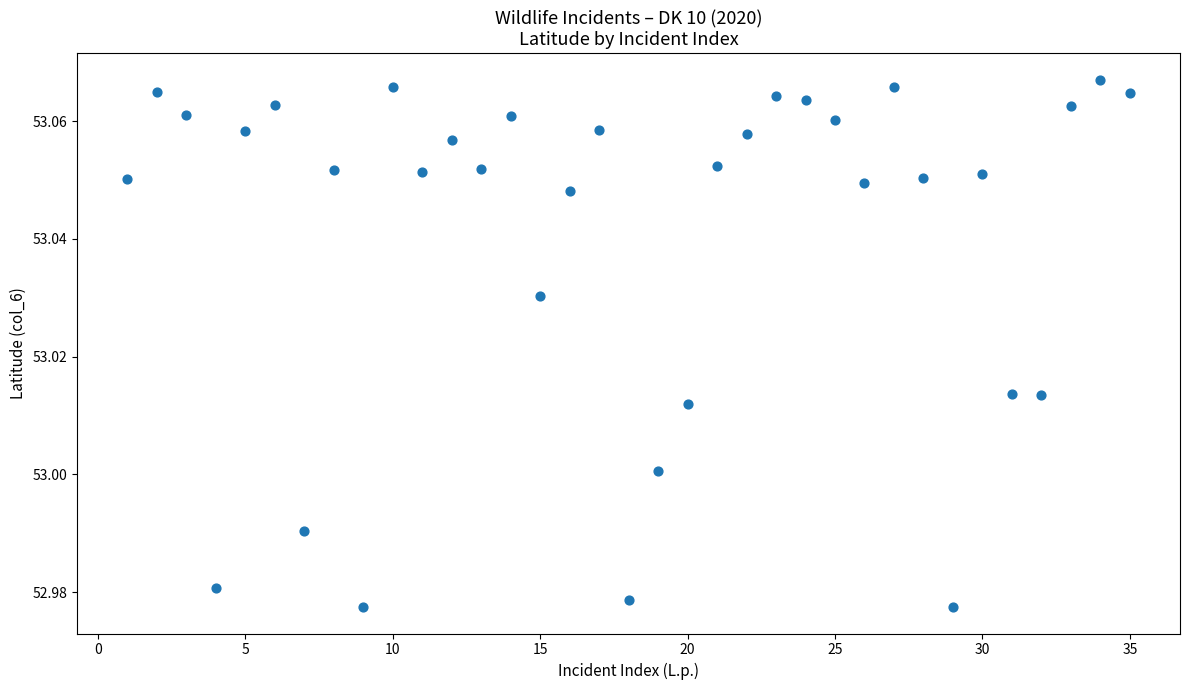

What is the range of X values (max minus min)?

34.0